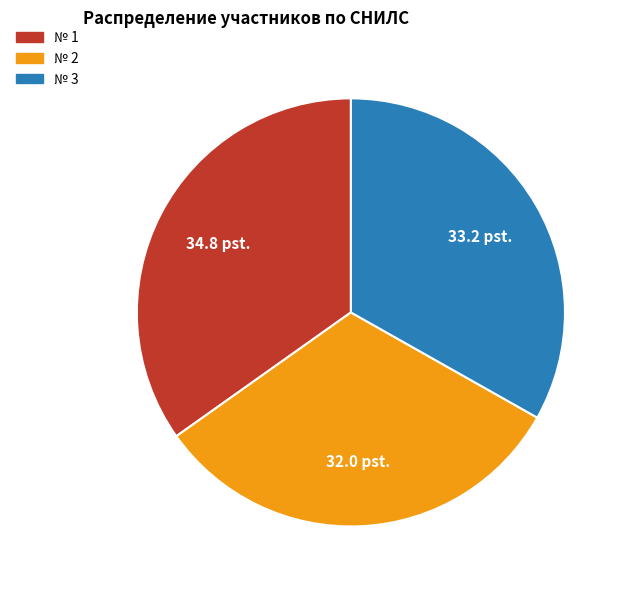

Is there a majority slice in this chart?

No